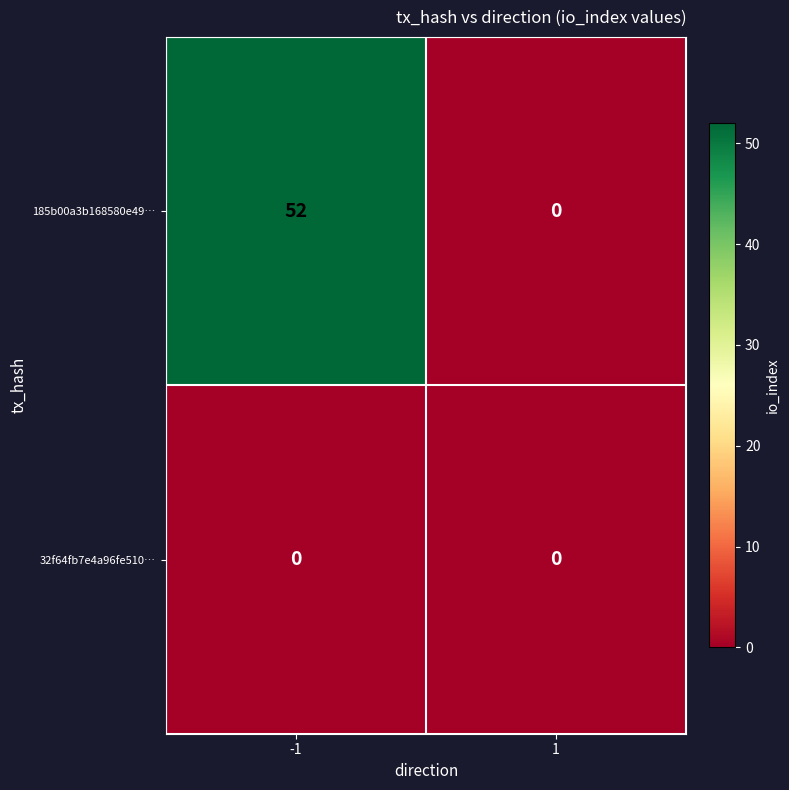

Reading left to right, transcribe all the data shown in this chart.

185b00a3b168580e49…: -1=52	1=0
32f64fb7e4a96fe510…: -1=0	1=0